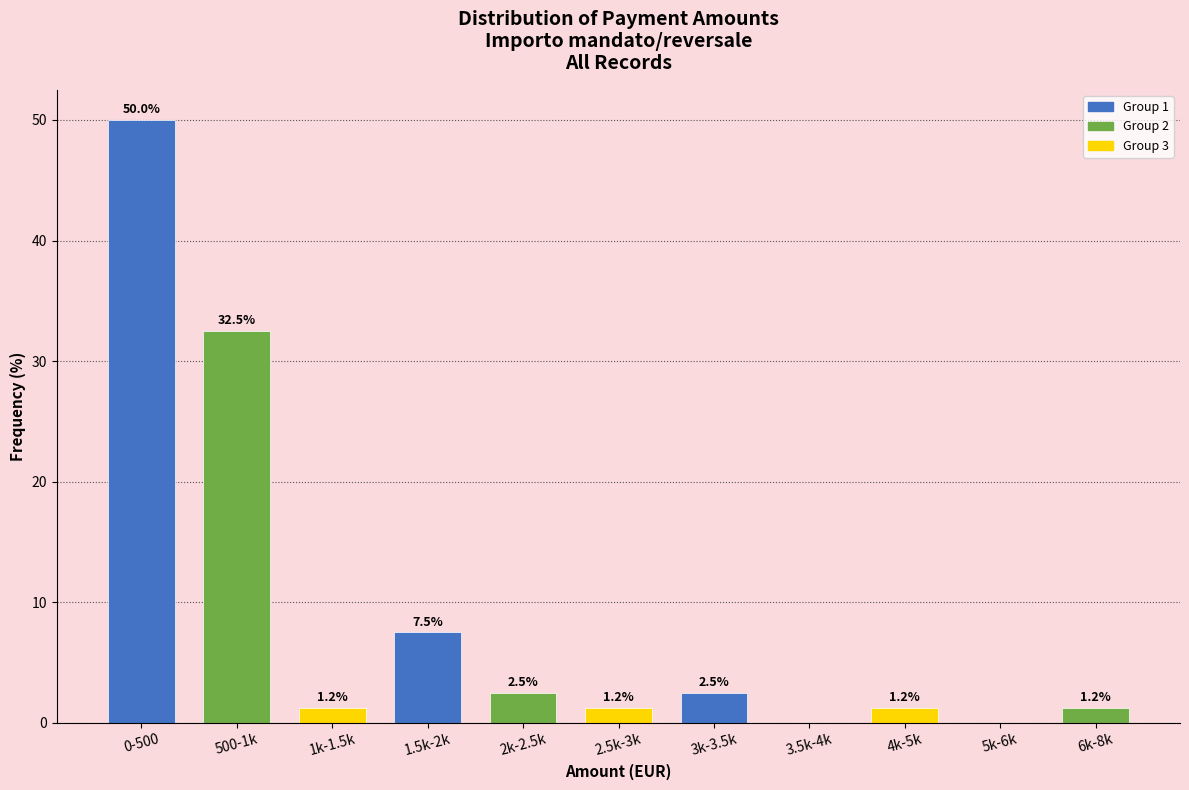

The chart shows a value of 1.2 at 2.5k-3k. True or false?

True